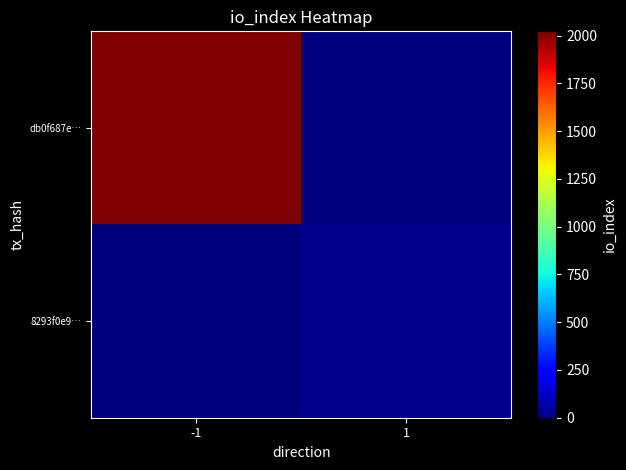

At 1, list the series in order from smallest to largest.

db0f687e…, 8293f0e9…